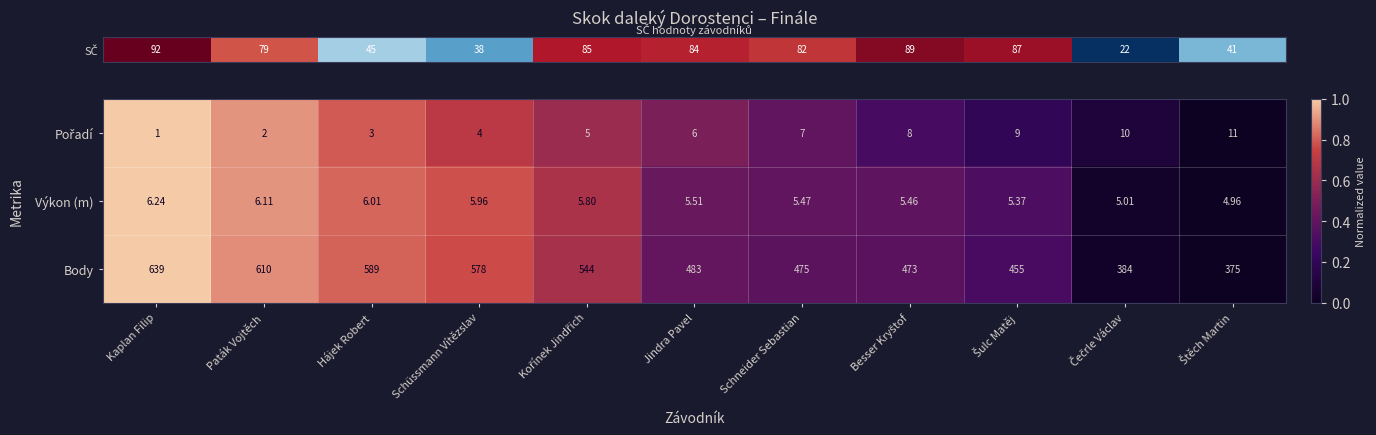

How many data points in Výkon (m) are above 5?

10